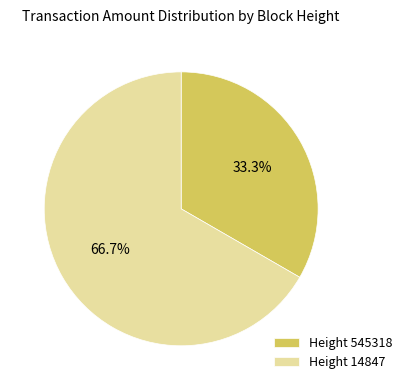

What is the largest slice in the pie chart?

Height 14847